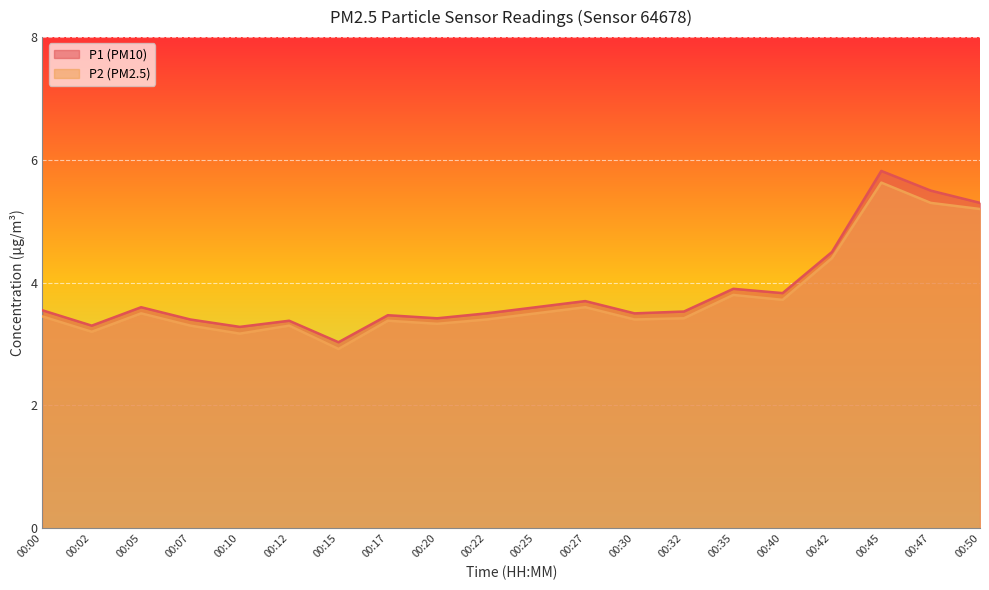

At which category does P2 reach its first local valley?

00:02